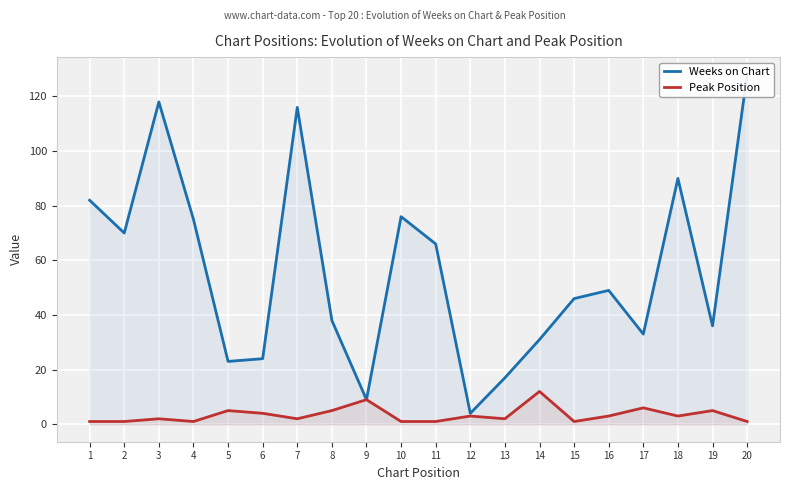

What are all the series names shown in the legend?

Weeks on Chart, Peak Position